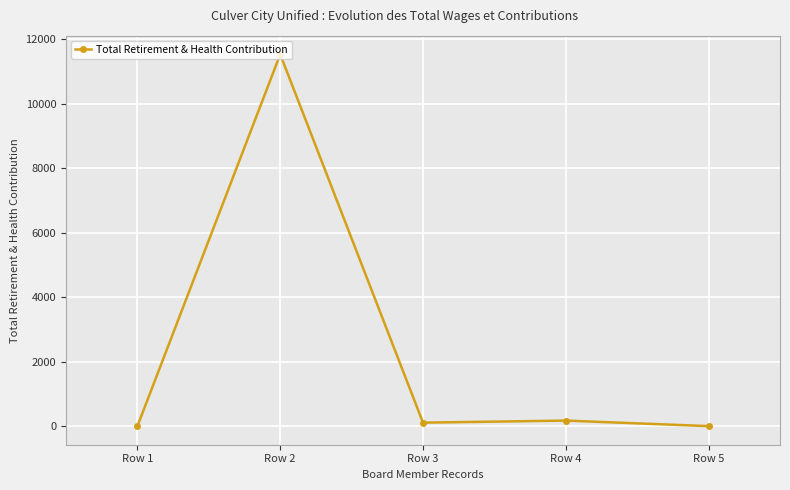

True or false: the data shows 0 at Row 5.

True